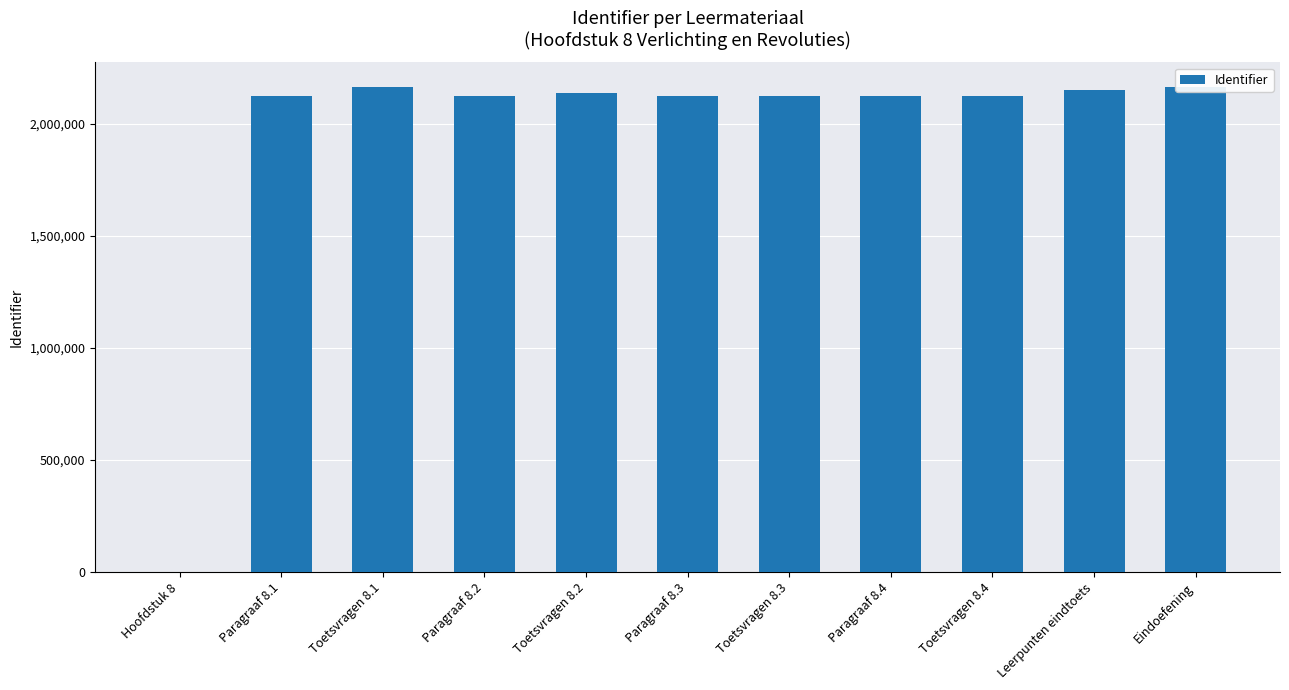

What position from the right is Toetsvragen 8.1?

9